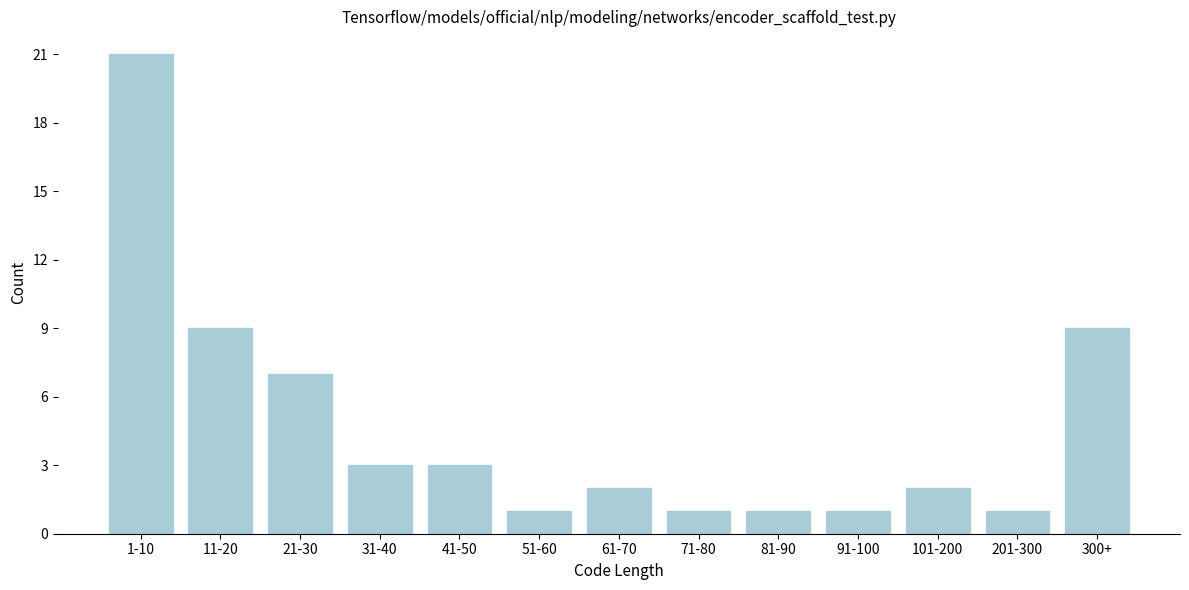

Reading left to right, transcribe all the data shown in this chart.

21	9	7	3	3	1	2	1	1	1	2	1	9